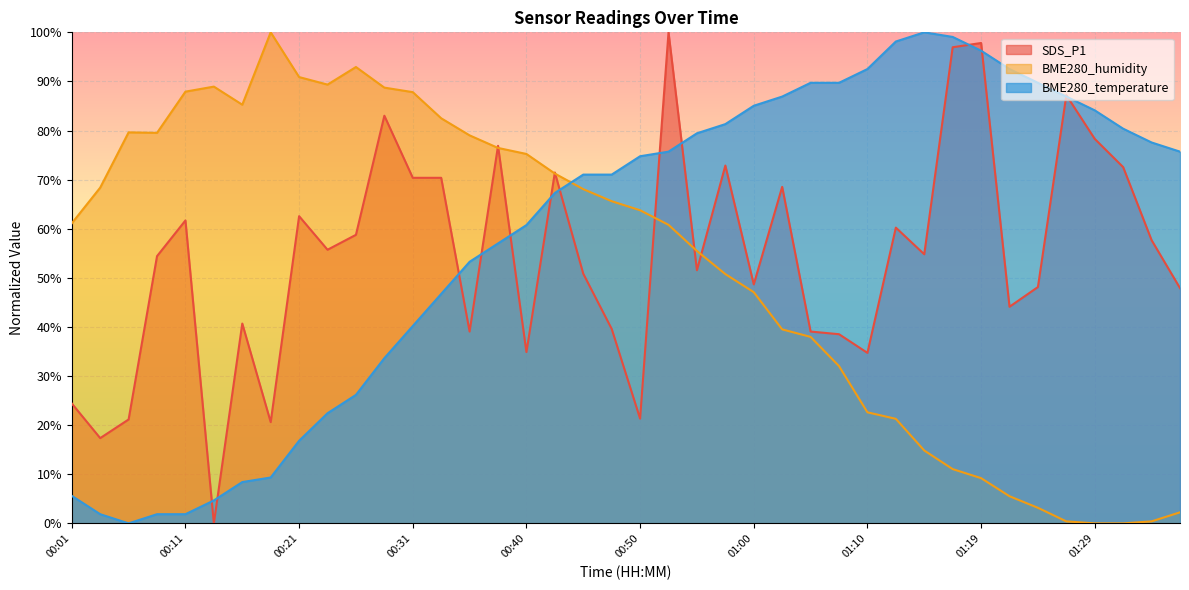

Which series ends up on top after the final intersection of BME280_temperature and SDS_P1?

BME280_temperature